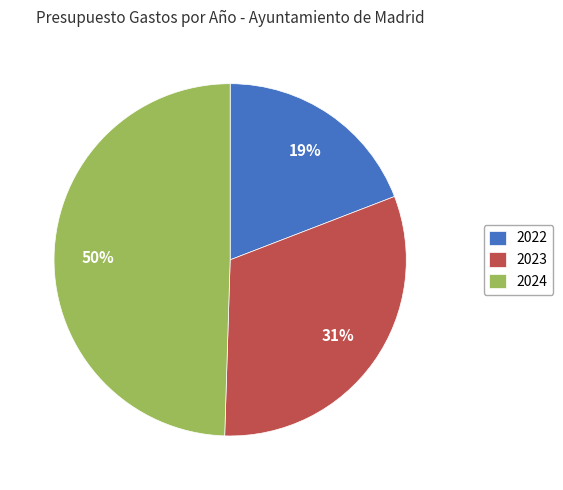

Rank the categories by value from highest to lowest.

2024, 2023, 2022